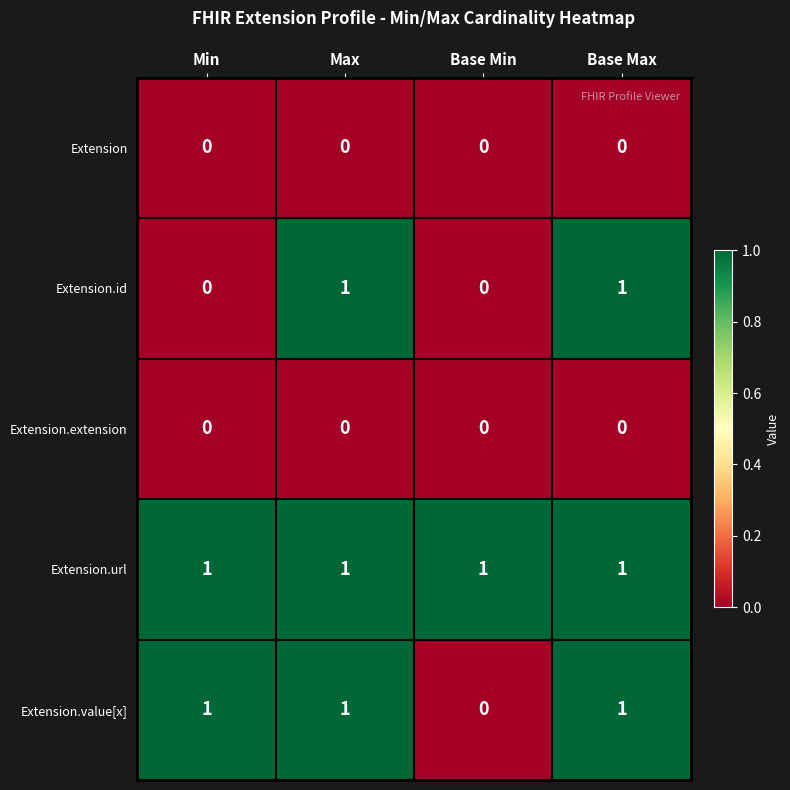

Is it true that Extension.extension equals 0 at Base Max?

True